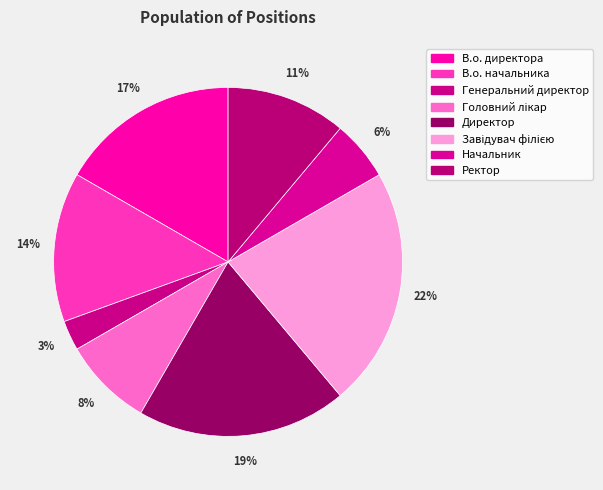

Rank the categories by value from highest to lowest.

Завідувач філією, Директор, В.о. директора, В.о. начальника, Ректор, Головний лікар, Начальник, Генеральний директор